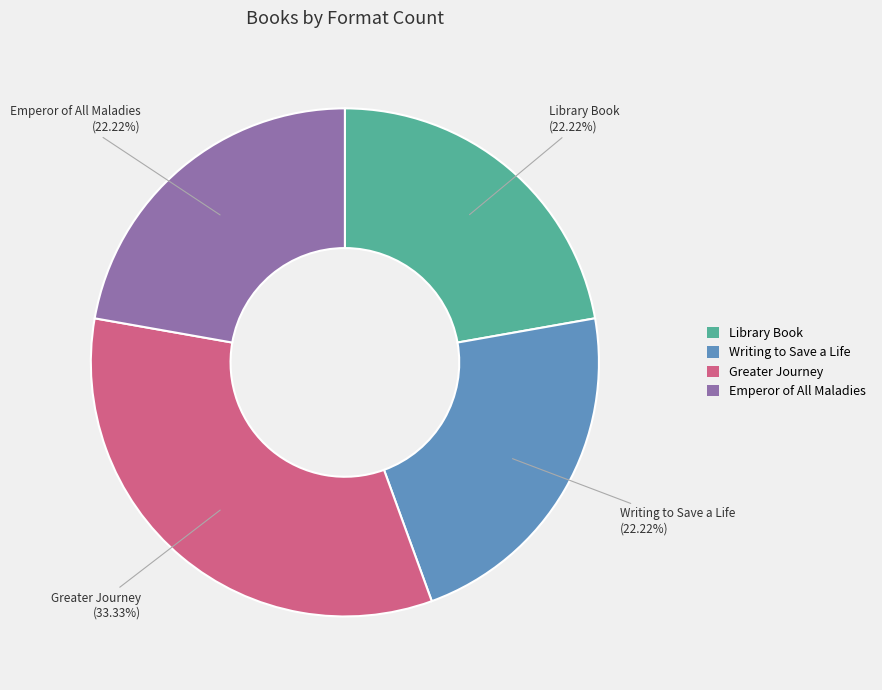

What percentage do Greater Journey and Emperor of All Maladies together represent?

55.6%